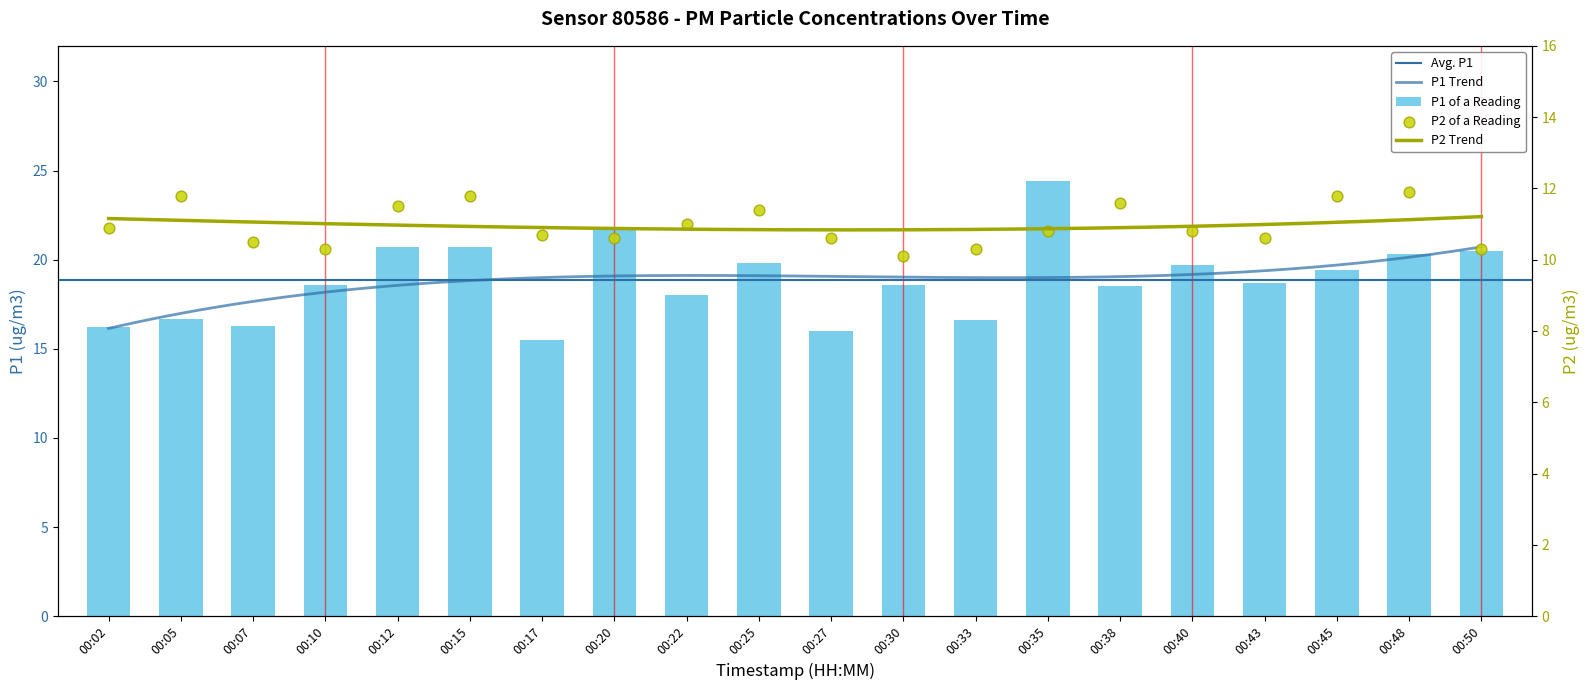

Which series contains the highest Y value?

P1